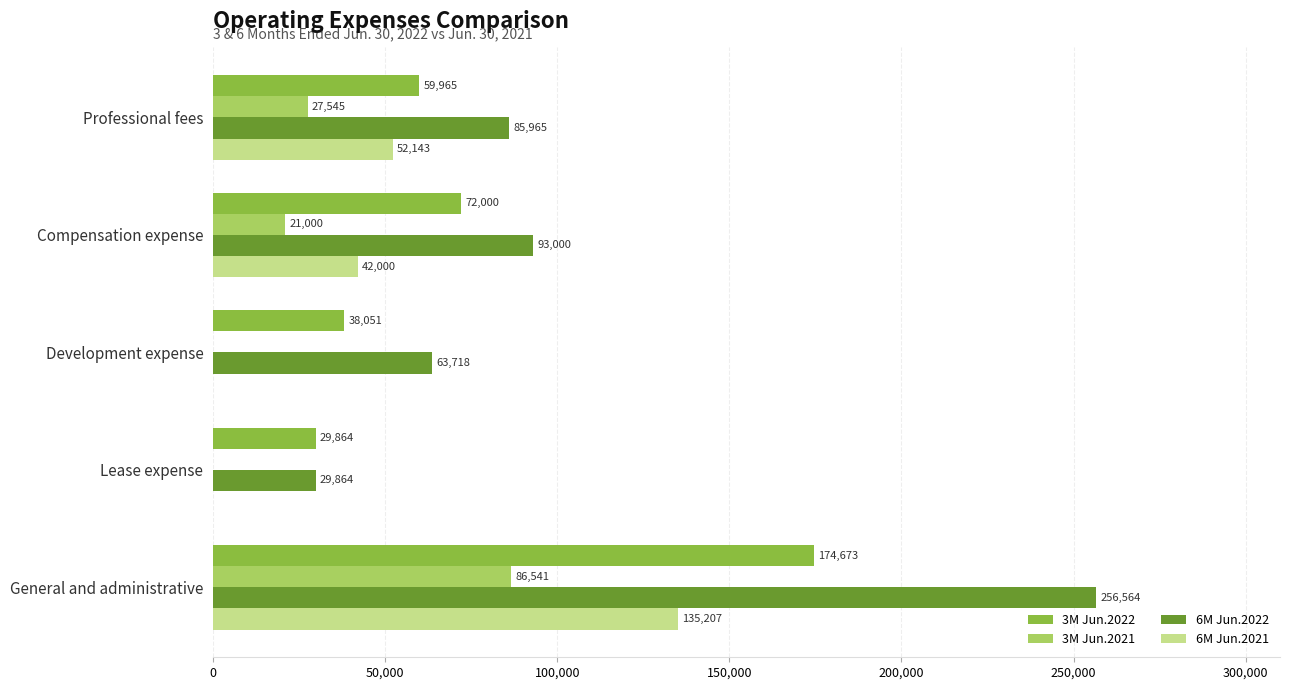

Is it true that 6M Jun.2022 equals 15010 at Lease expense?

False